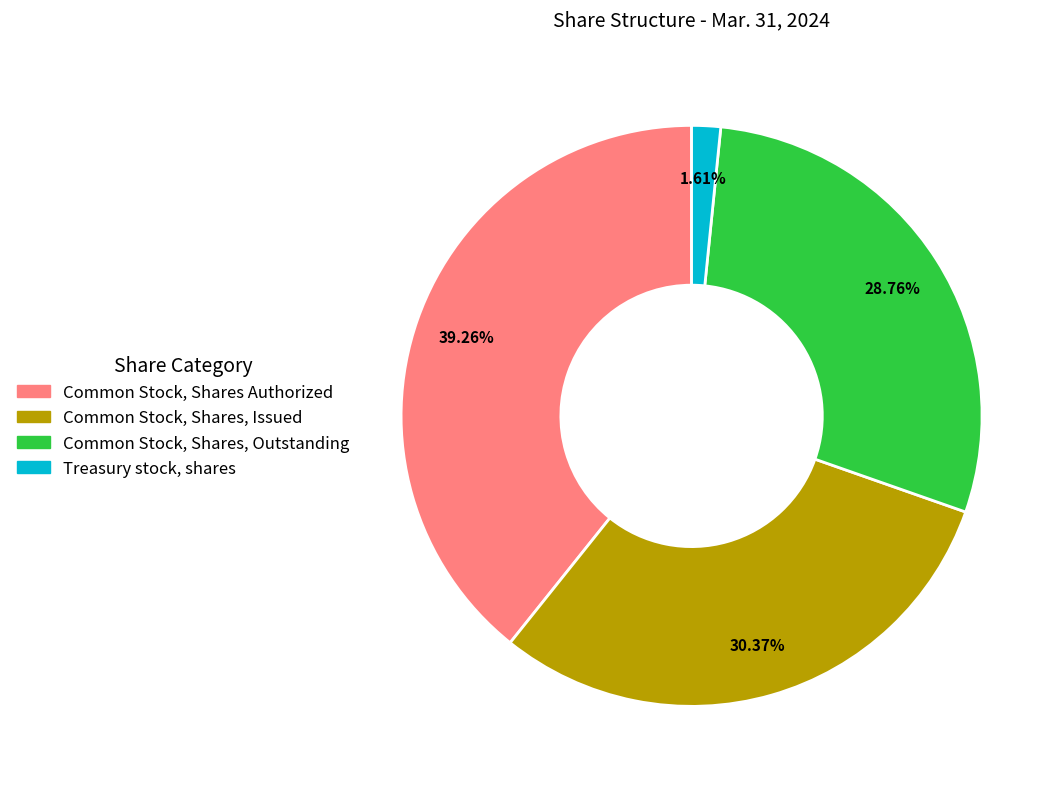

Is it true that Common Stock, Shares, Outstanding is 29% of the pie?

True